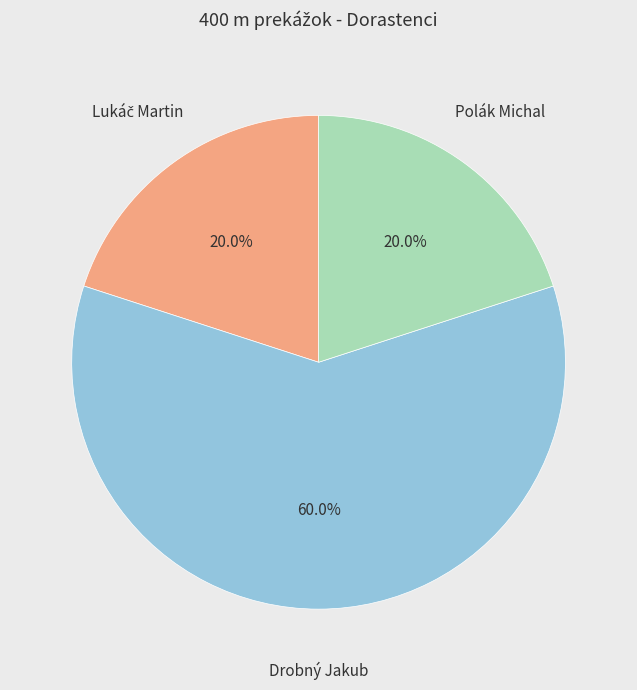

Does any single category account for the majority?

Yes